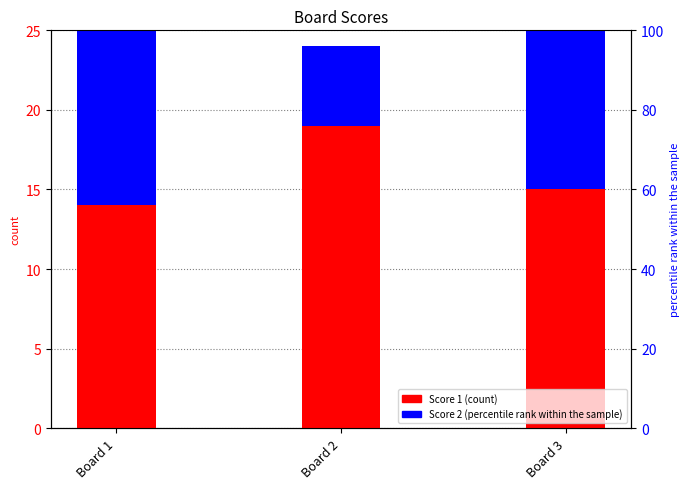

At how many categories does at least one series exceed 15?

1